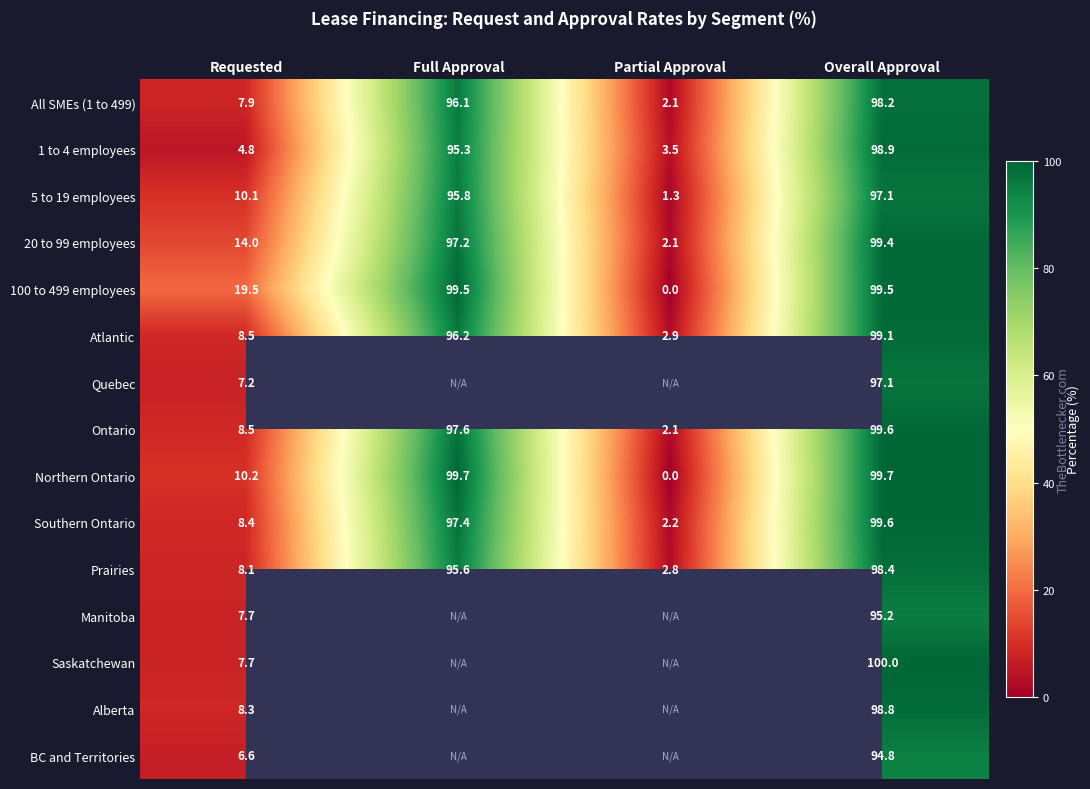

What is the maximum value shown in the chart?

100.0